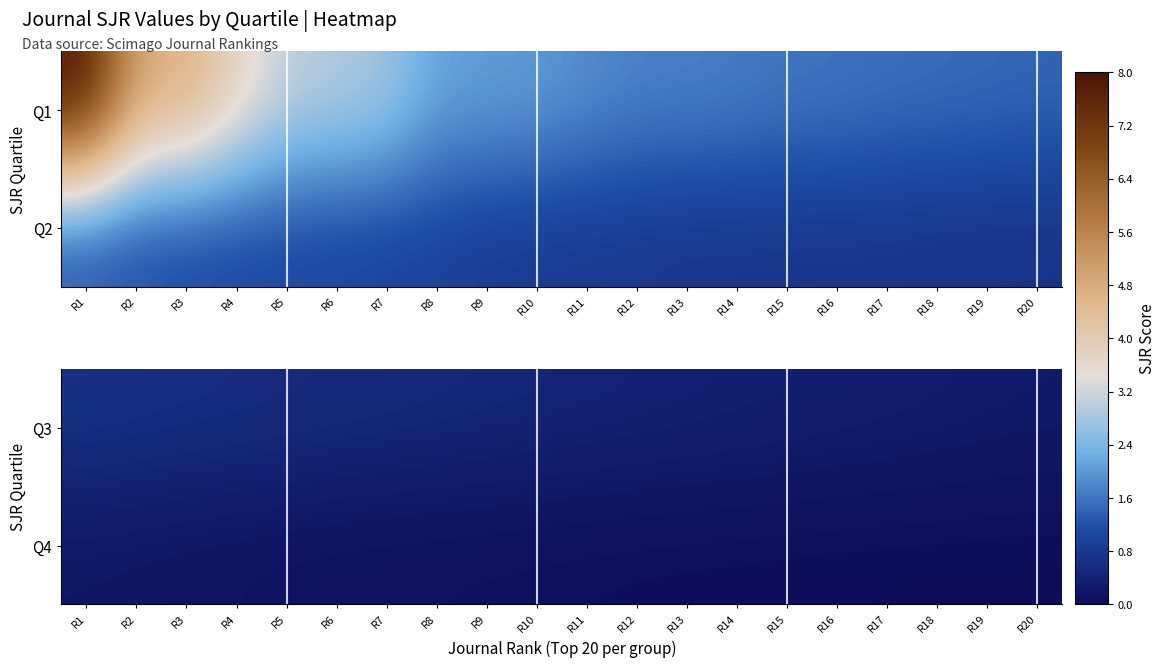

Which category has the lowest value in the Q3 series?

R20